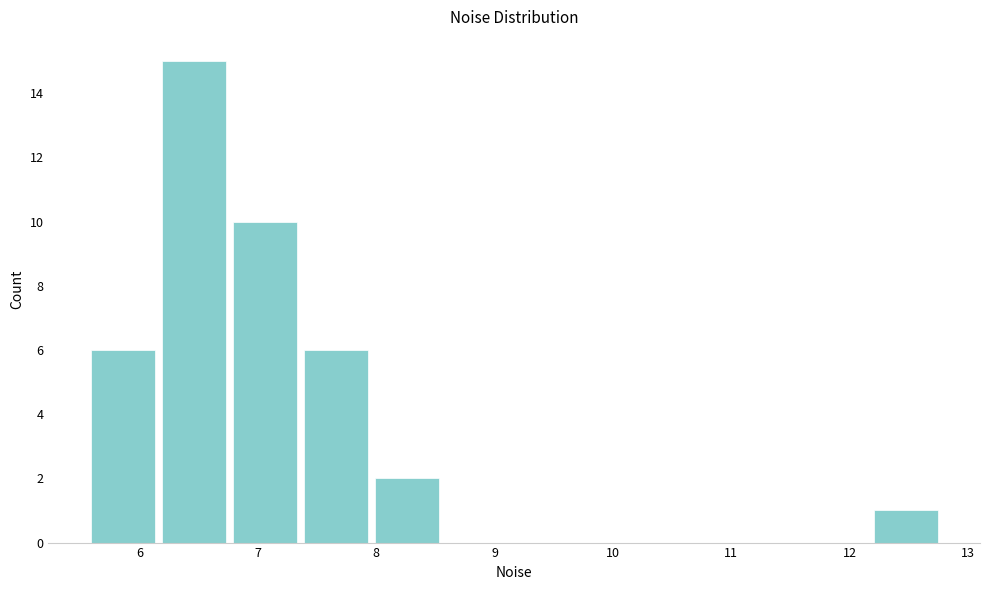

Over which range of the x-axis is the bar tallest?

6.2 to 6.8